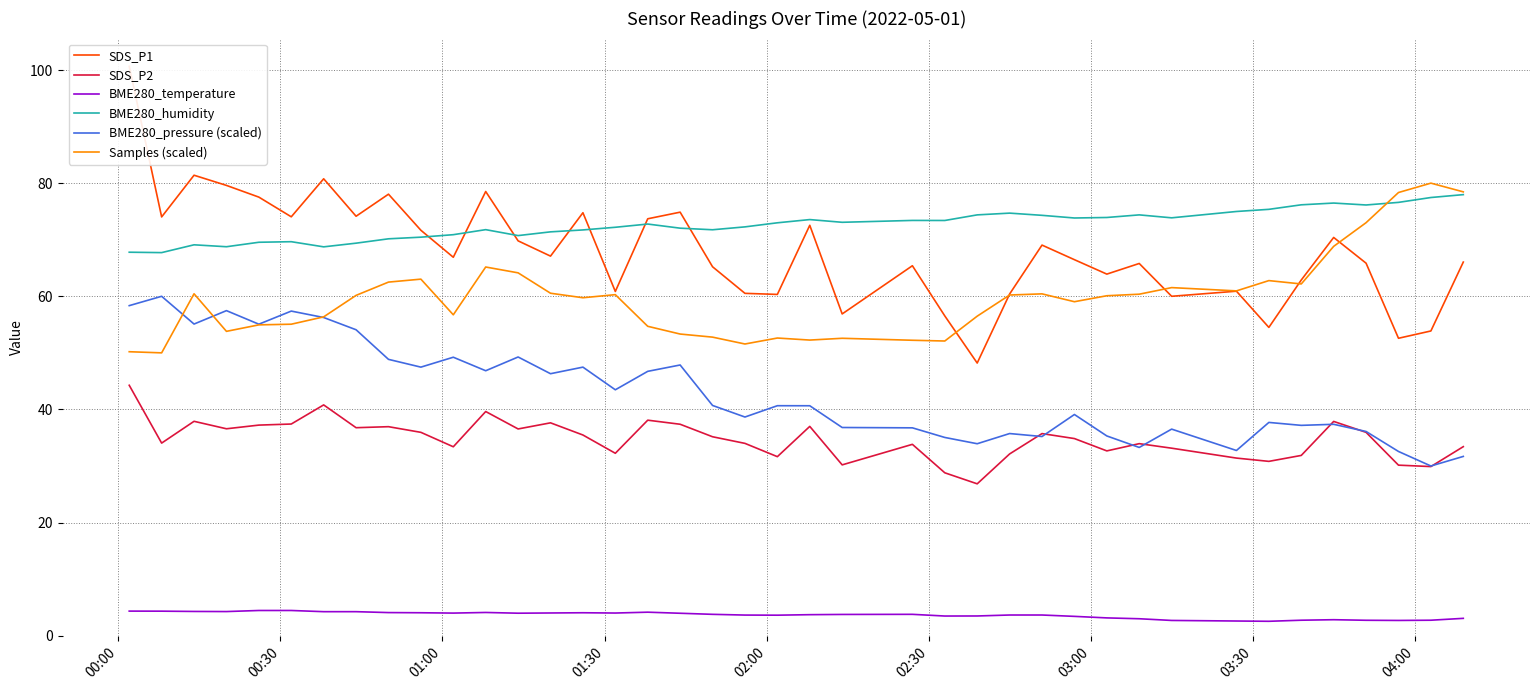

True or false: BME280_temperature and BME280_humidity cross at least once.

False